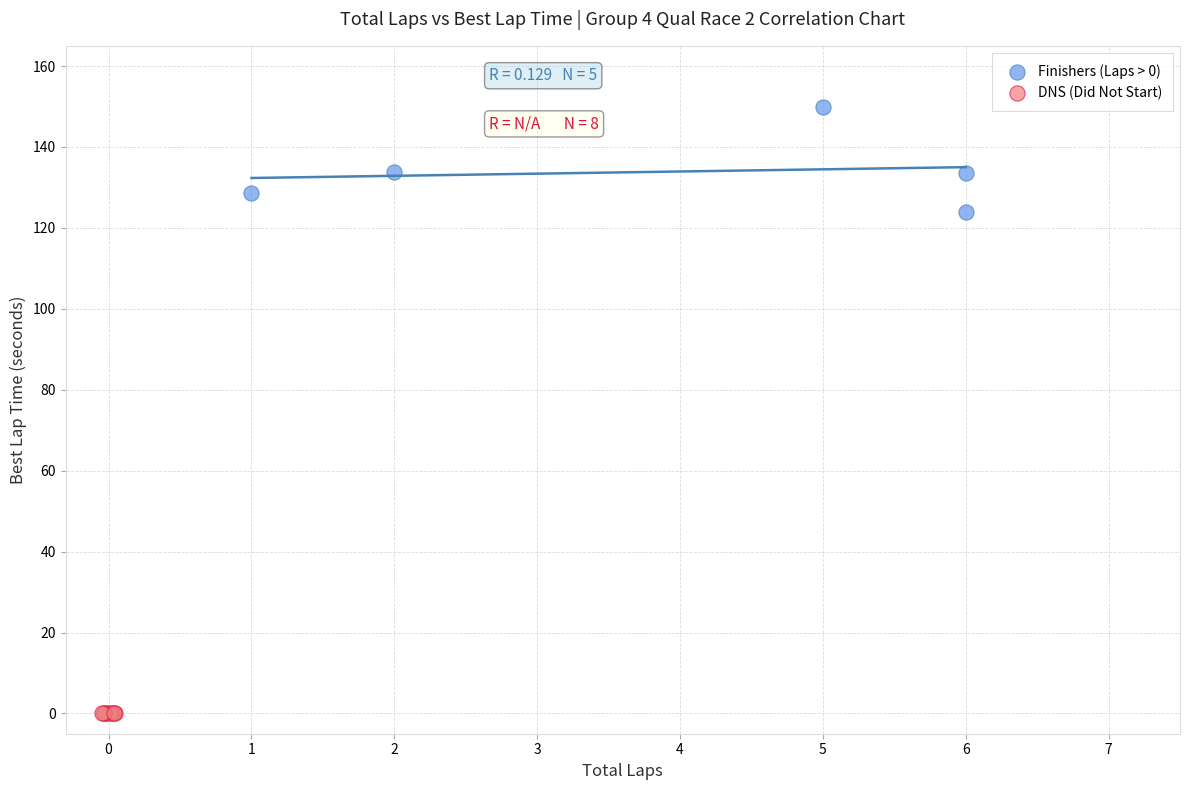

Which series contains the lowest Y value?

DNS (Did Not Start)